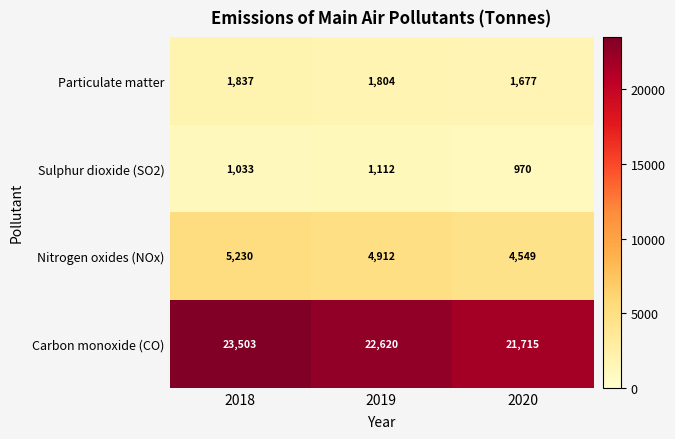

Reading left to right, what are all the values shown in this chart?

Particulate matter: 1837	1804	1677
Sulphur dioxide (SO2): 1033	1112	970
Nitrogen oxides (NOx): 5230	4912	4549
Carbon monoxide (CO): 23503	22620	21715